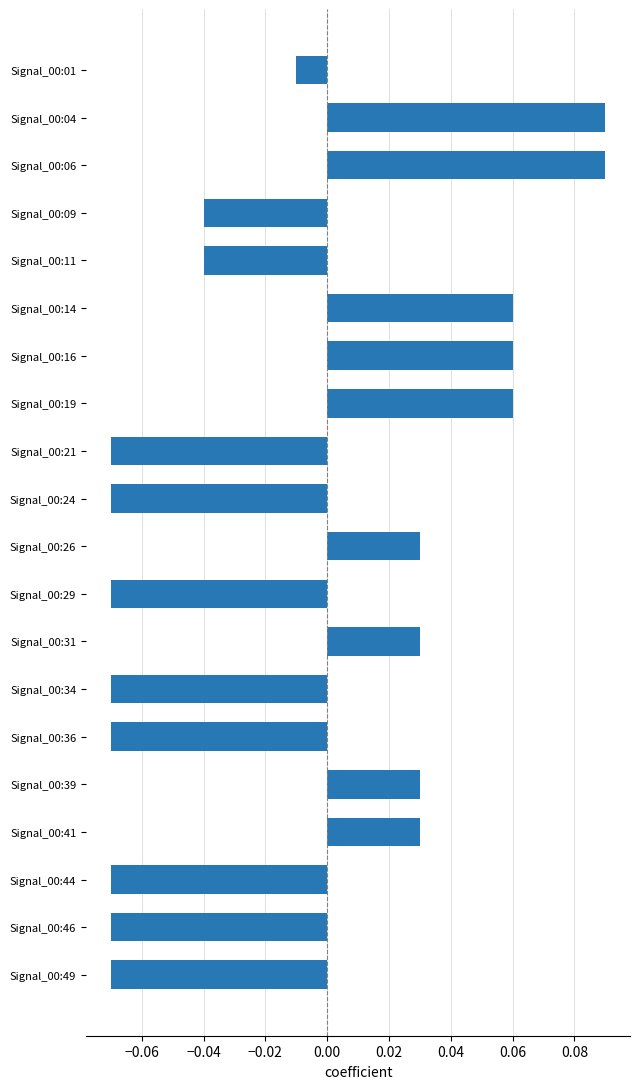

Between Signal_00:49 and Signal_00:26, which is larger?

Signal_00:26